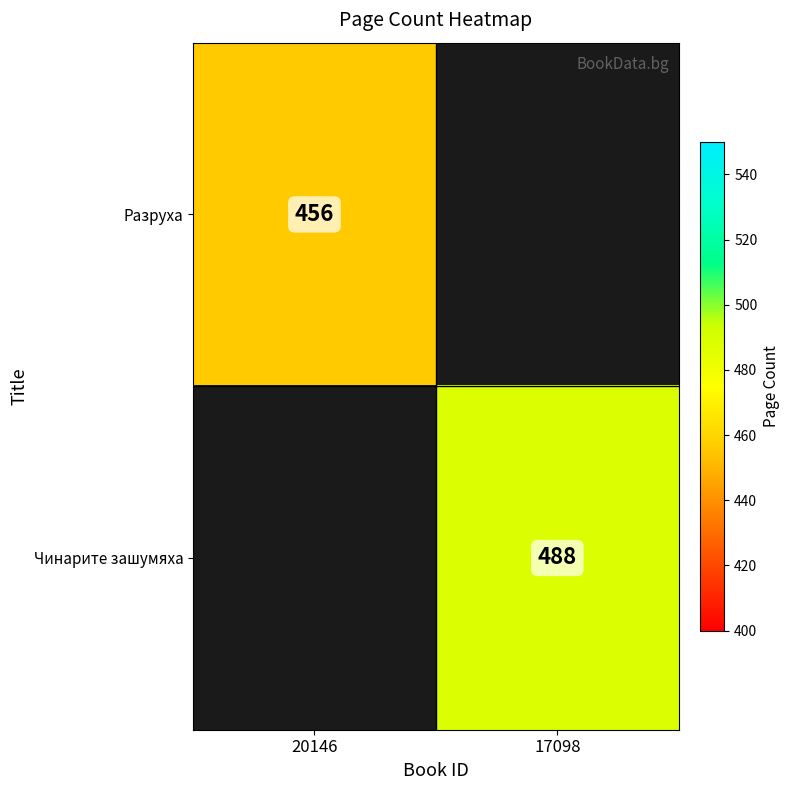

At which category does the chart reach its peak across all series?

17098